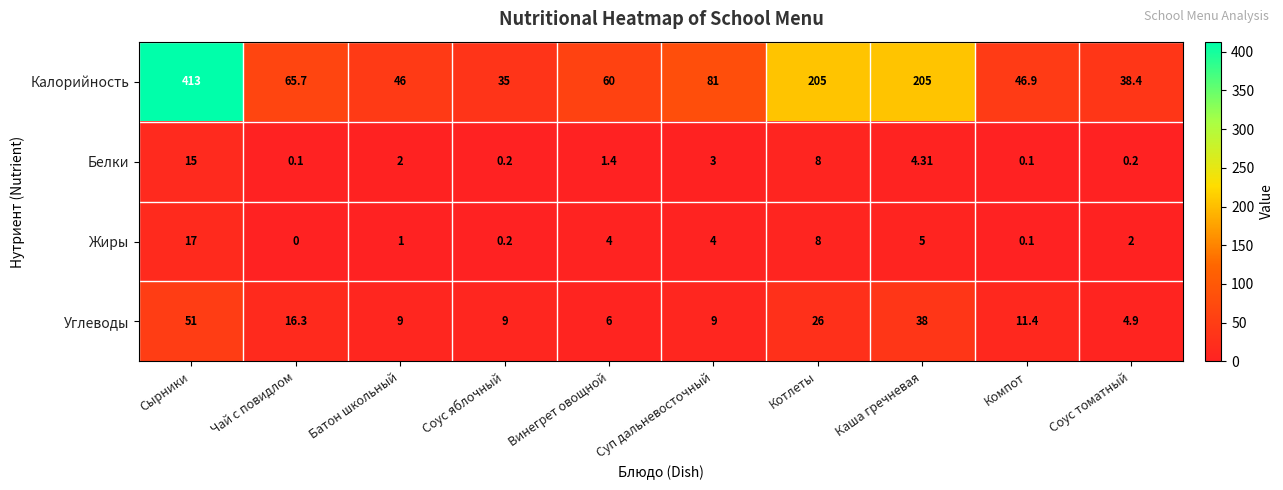

Which series has the widest spread of values?

Калорийность